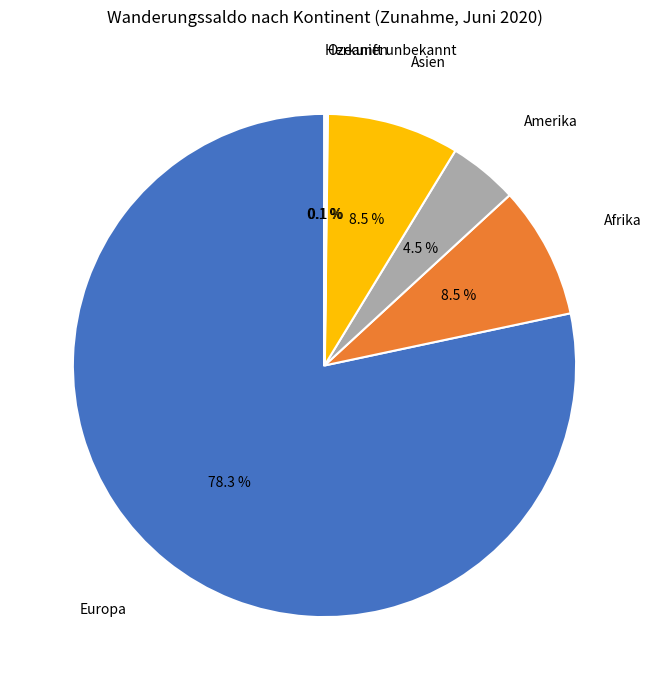

Which category has the biggest portion of the pie?

Europa